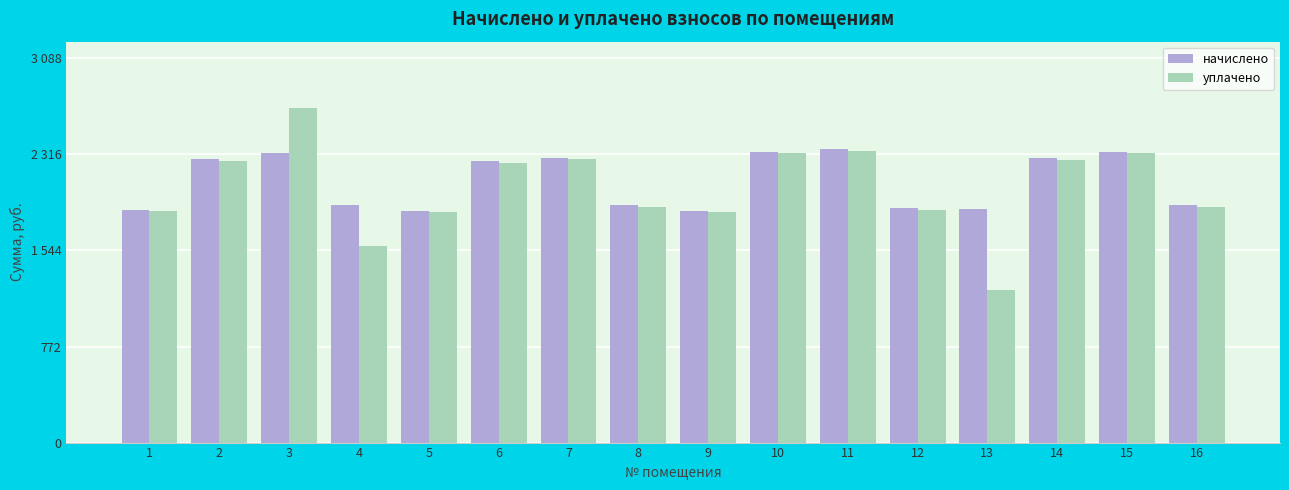

What are all the series names shown in the legend?

начислено, уплачено